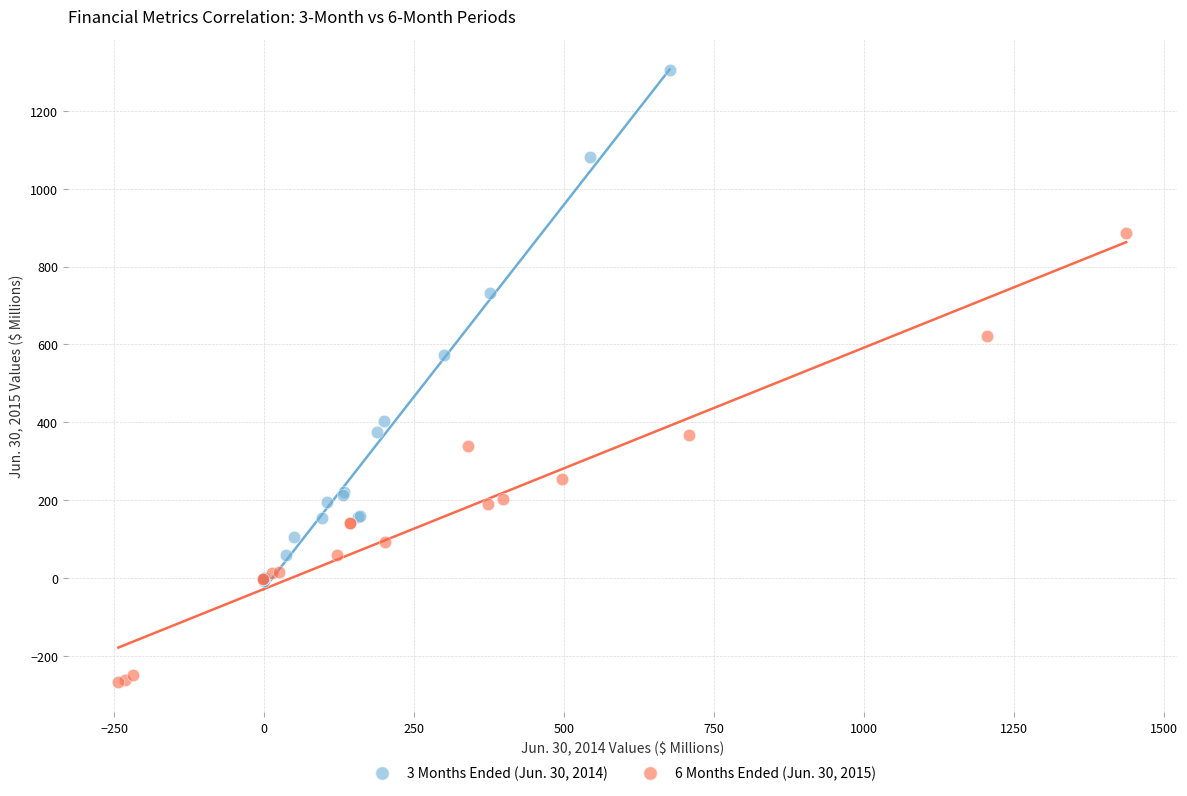

Which series has the widest spread of Y values?

3 Months Ended (Jun. 30, 2014)